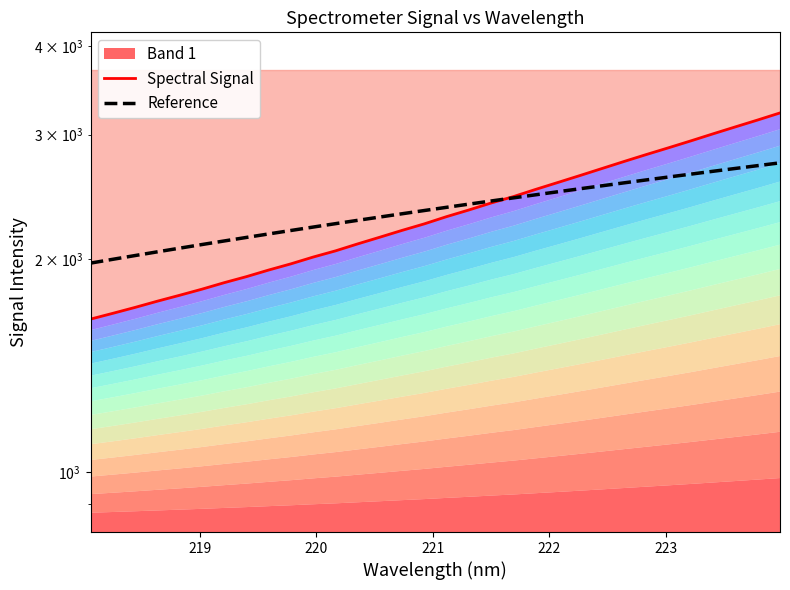

Is the value of Spectral Signal at 10 greater than the value of Reference at 10?

No